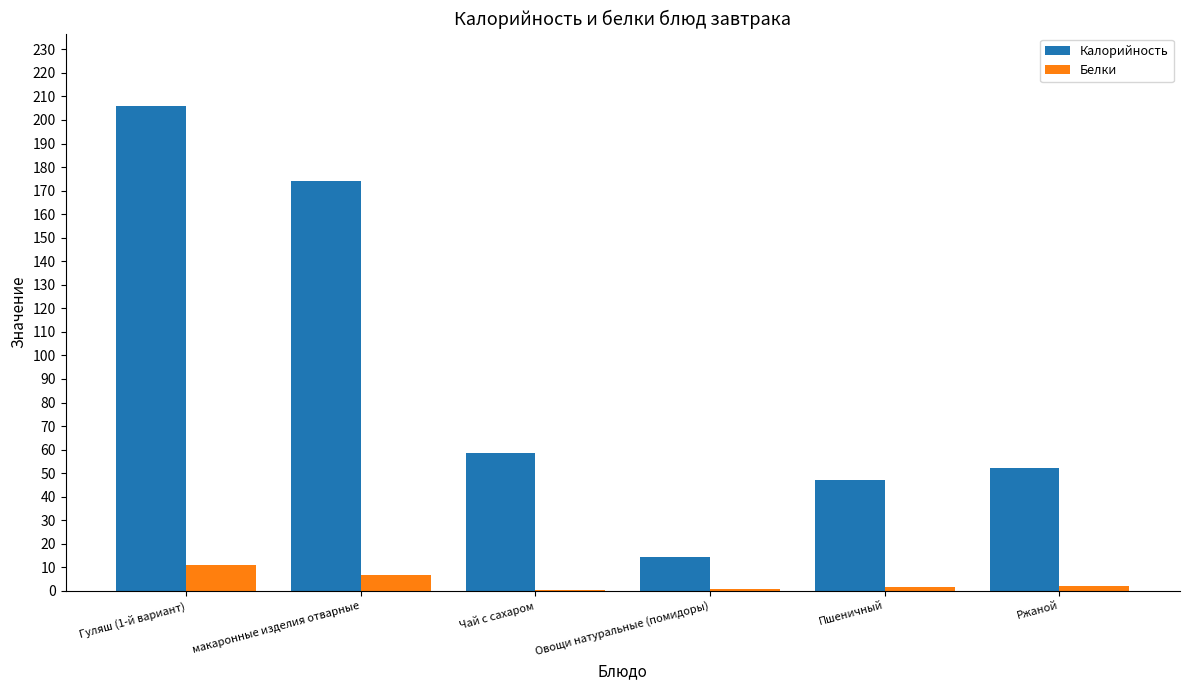

Which series has the widest spread of values?

Калорийность